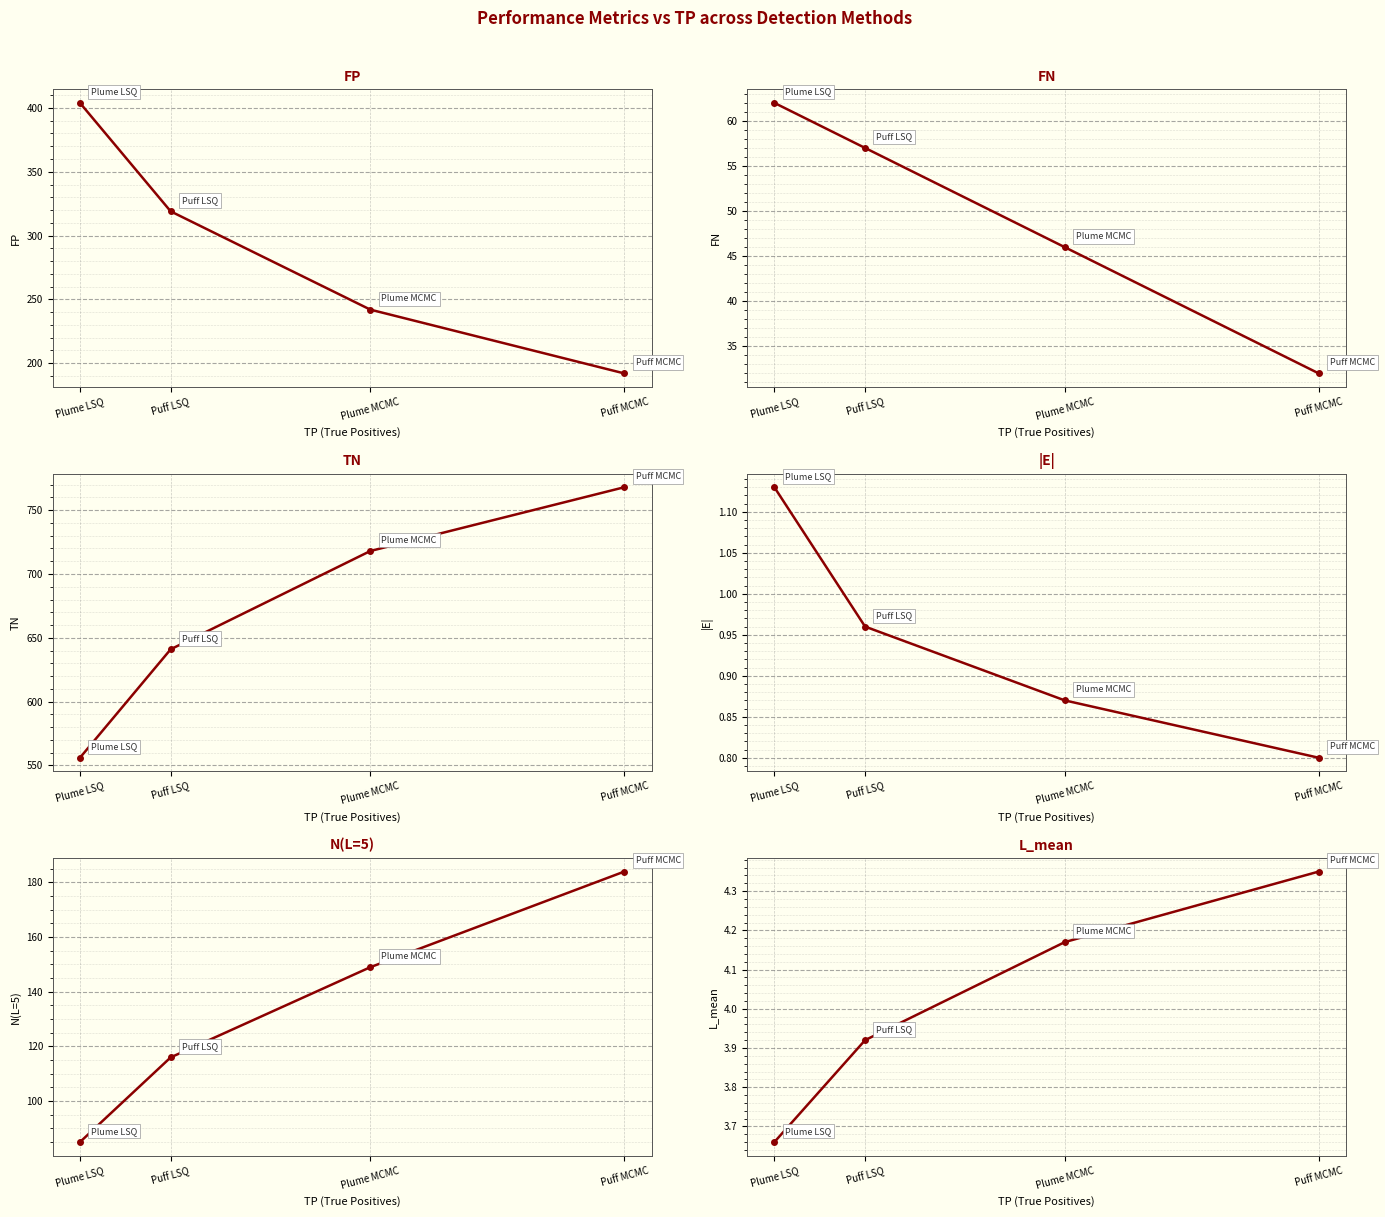

What is the greatest value displayed?

768.0